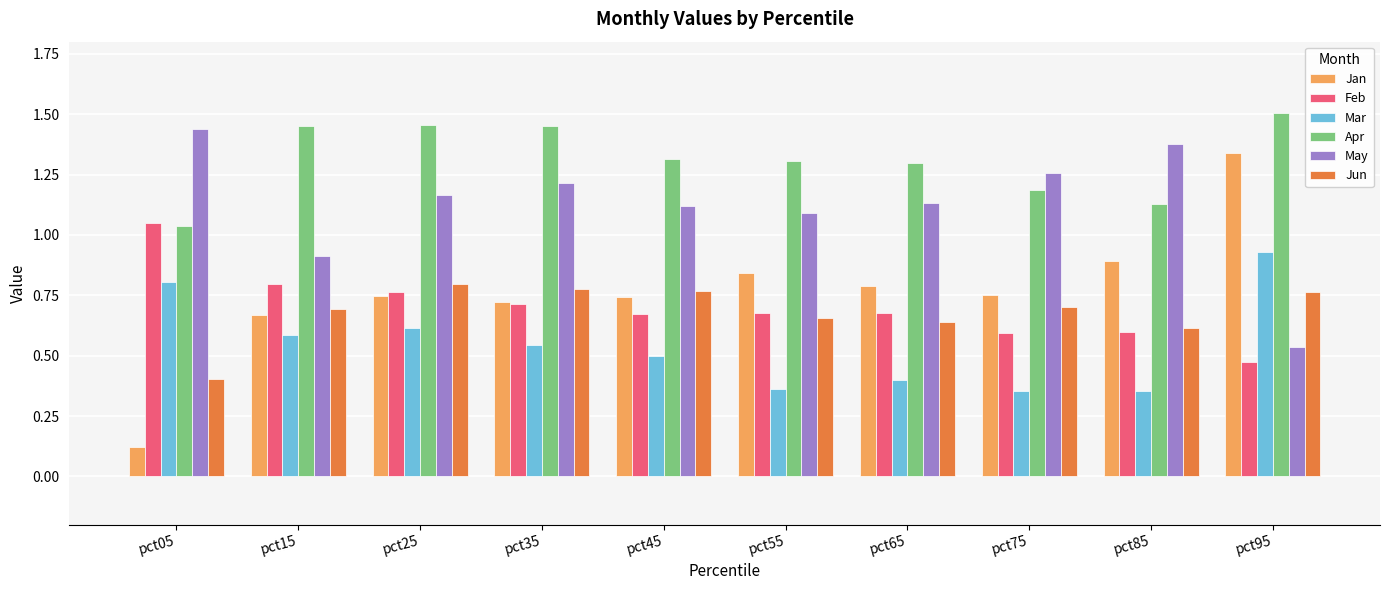

True or false: Jun has a value of 0.5 at pct35.

False